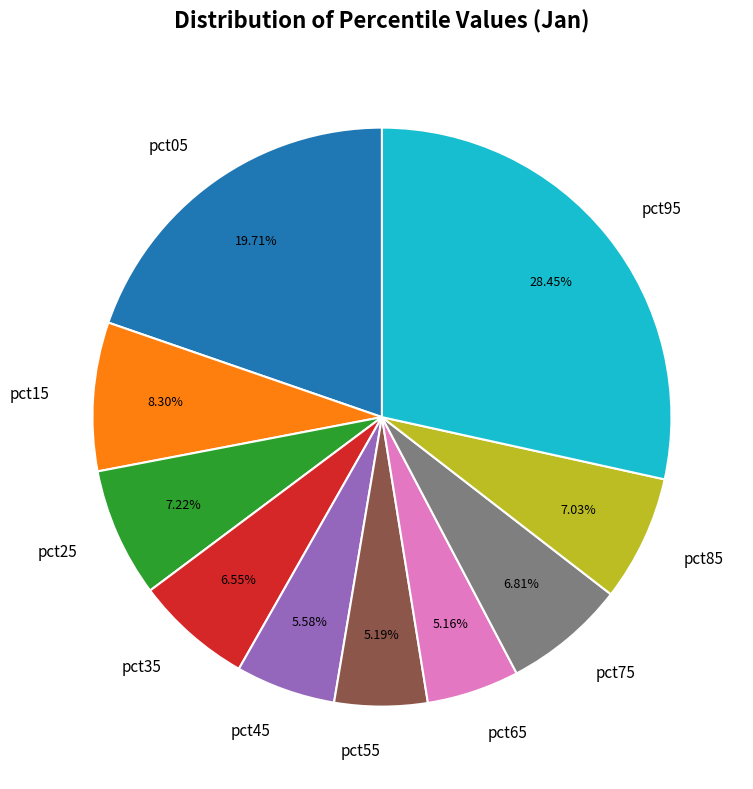

What percentage is NOT represented by pct45?

94.4%